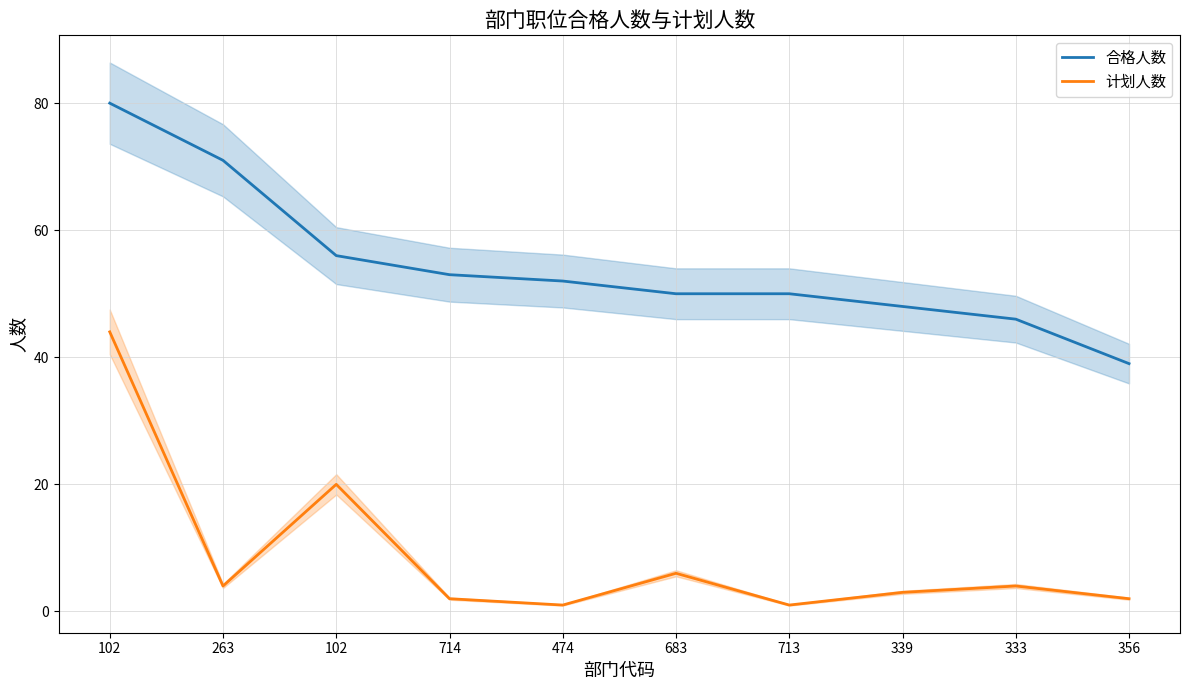

How many lines are shown in the chart?

2